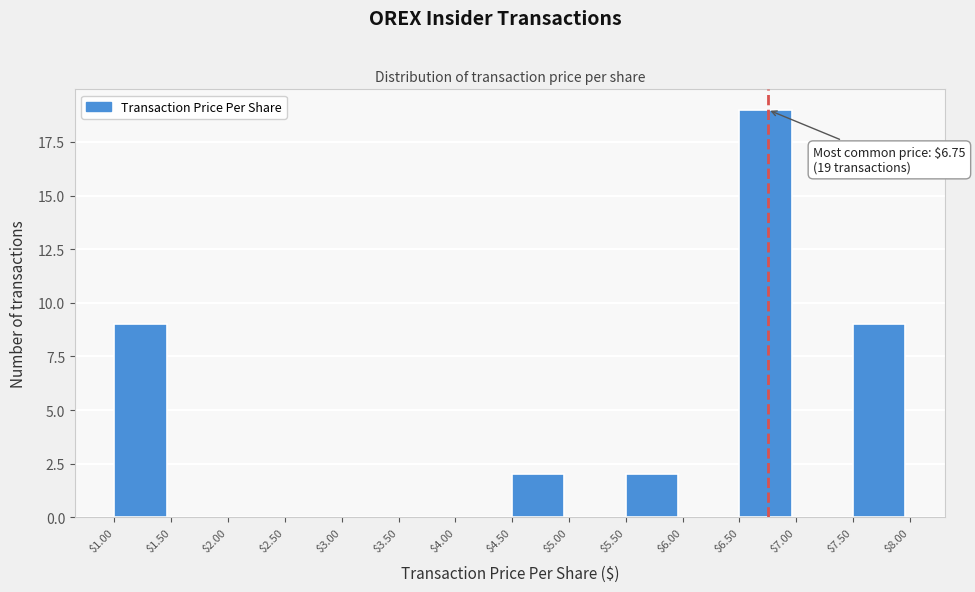

Over which range of the x-axis is the bar tallest?

$6.50 to $7.00